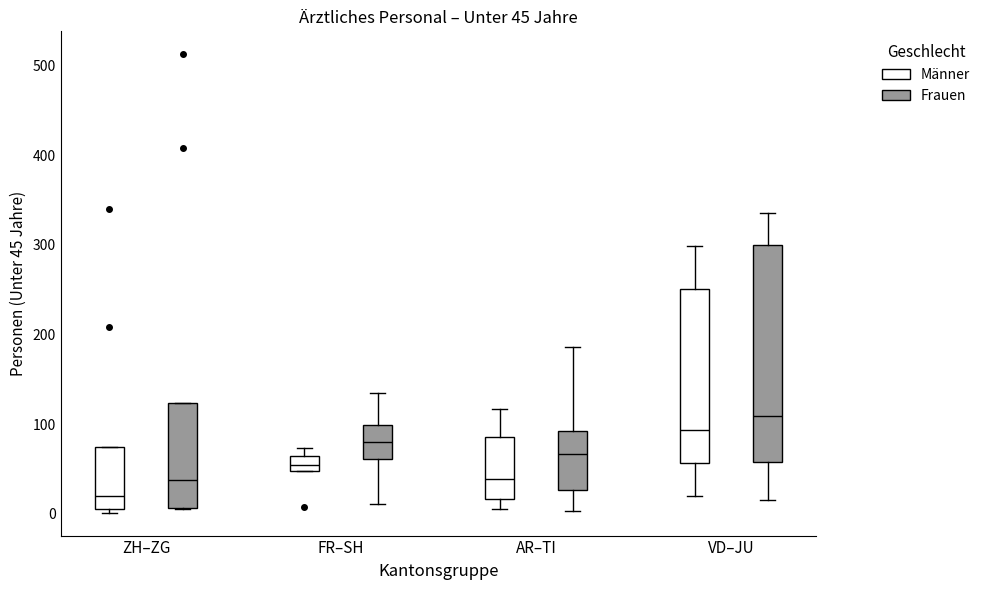

Comparing the boxes themselves (not the whiskers), which one is the tallest?

VD–JU (Frauen)